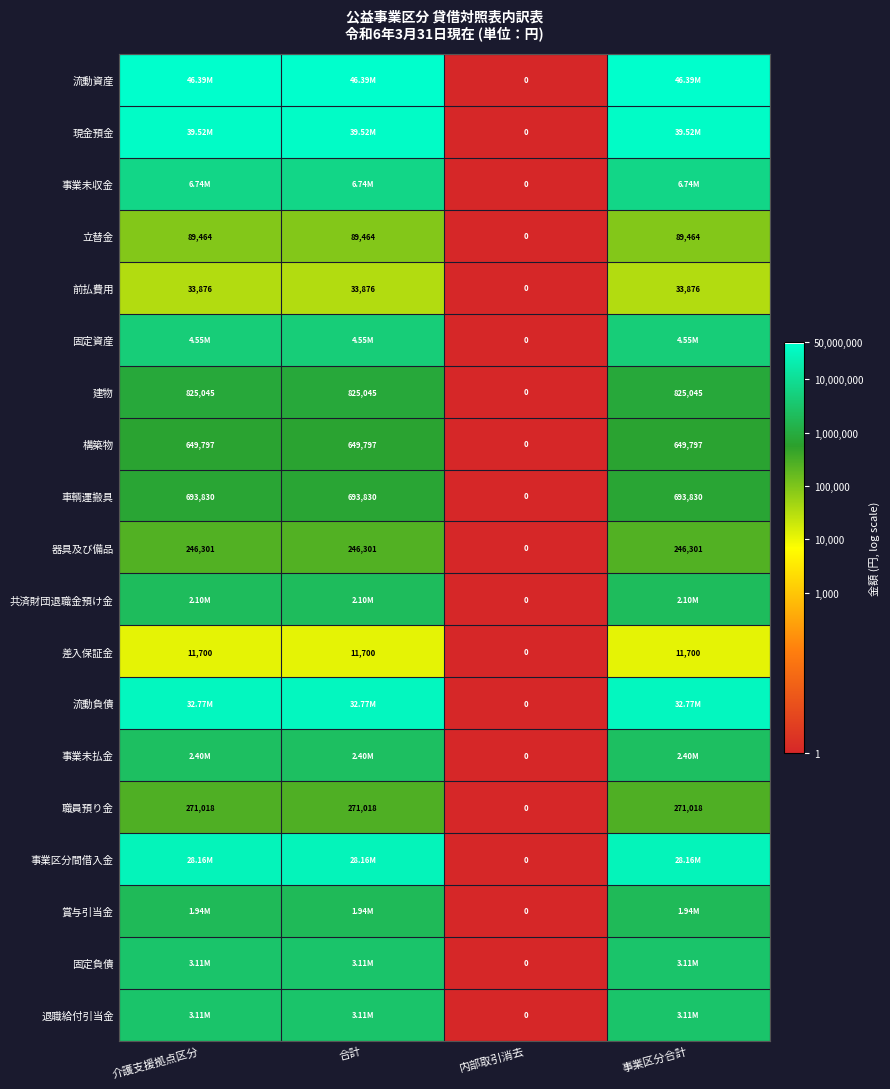

How many series are shown in this chart?

19